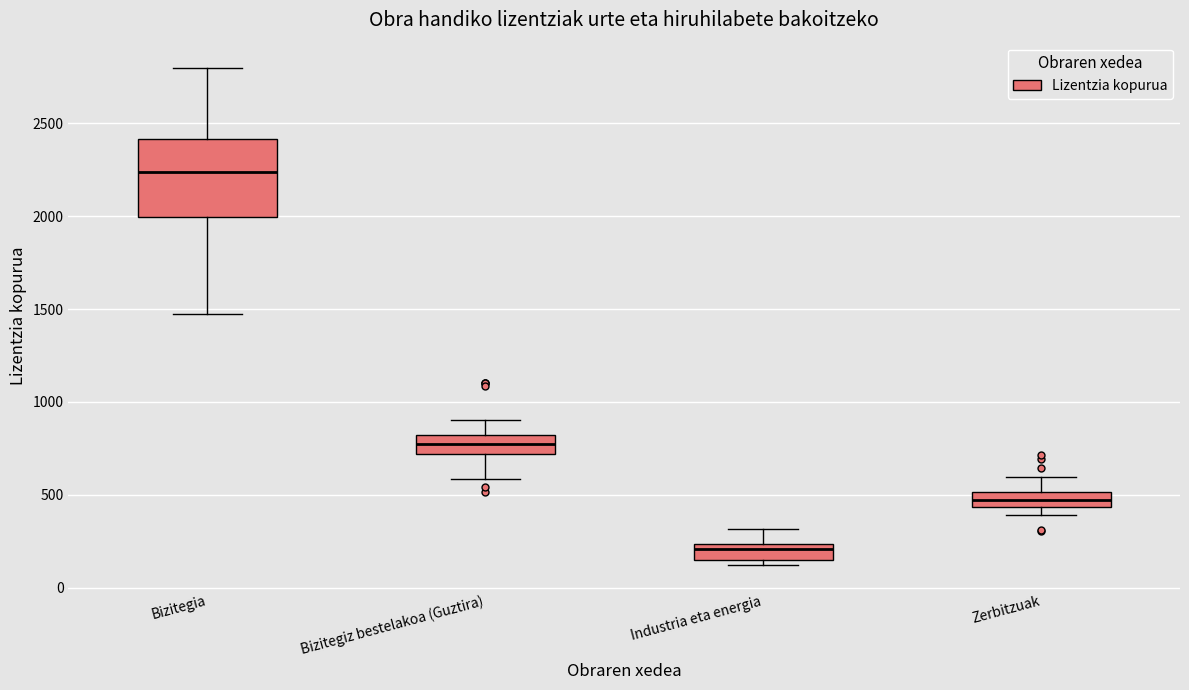

Where is the upper edge of the box for Bizitegiz bestelakoa (Guztira) on the y-axis? The values are not printed on the chart, so give them approximately, as read against the axis.

800